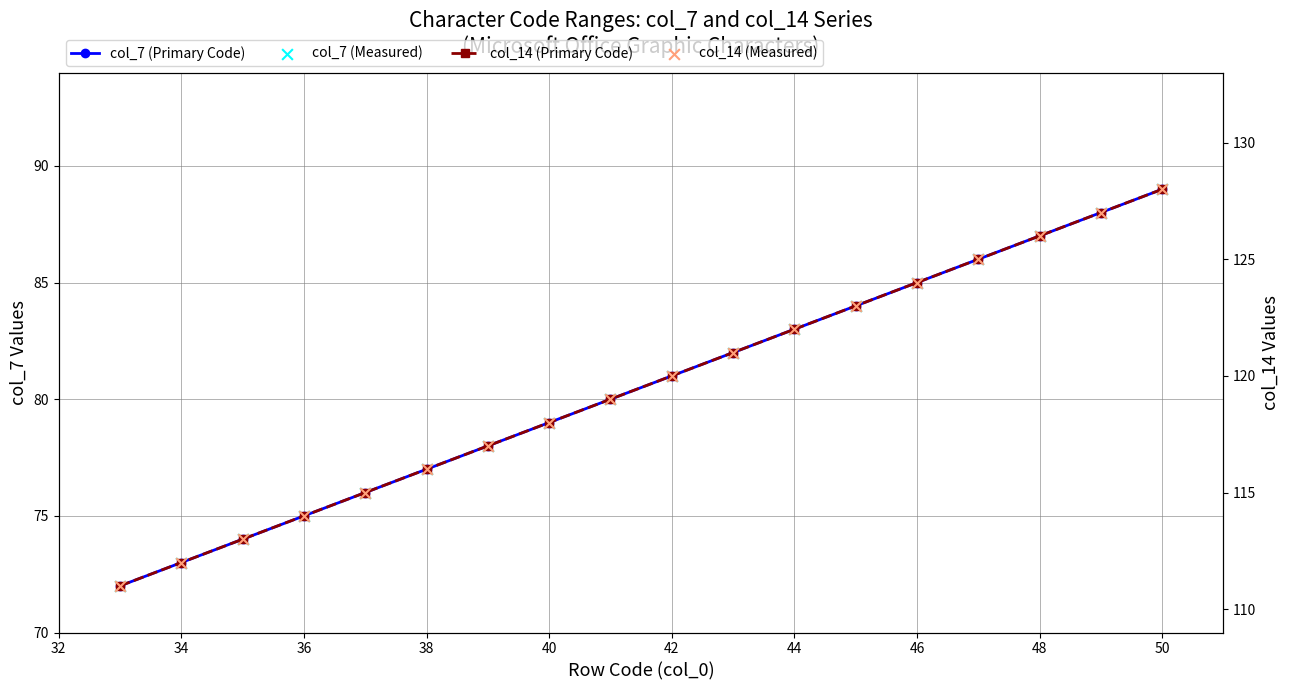

Which series reaches the minimum Y coordinate?

col_7 (Primary Code)